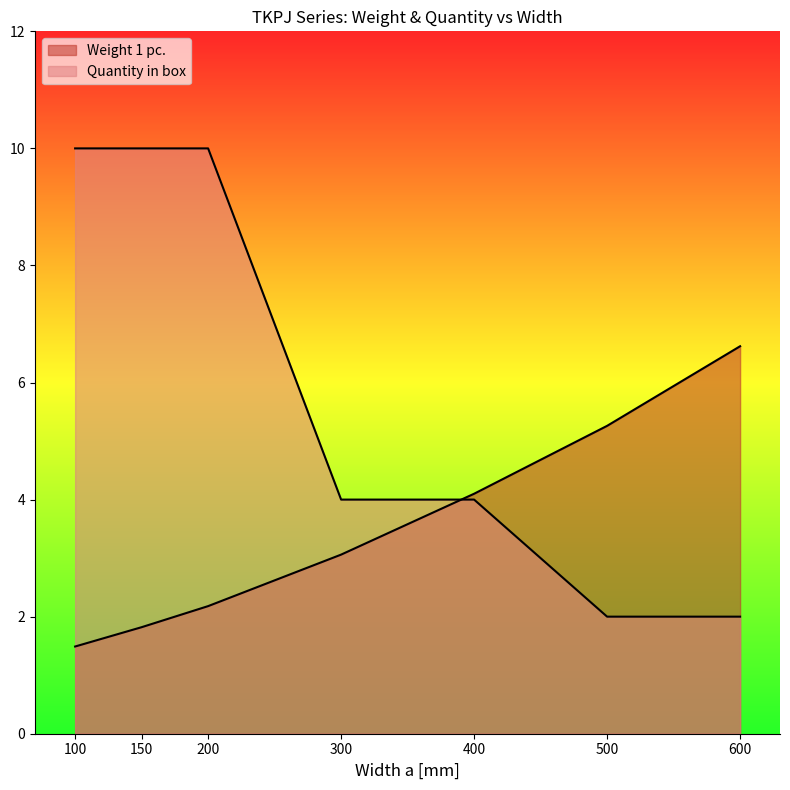

How many lines are shown in the chart?

2